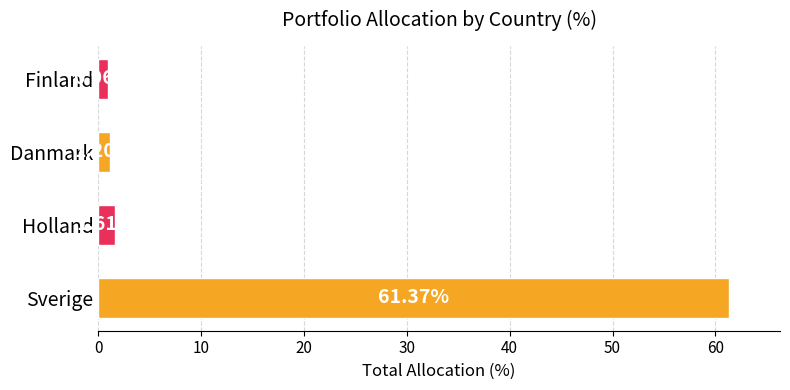

Where is the data nearest to the value 31?

Holland